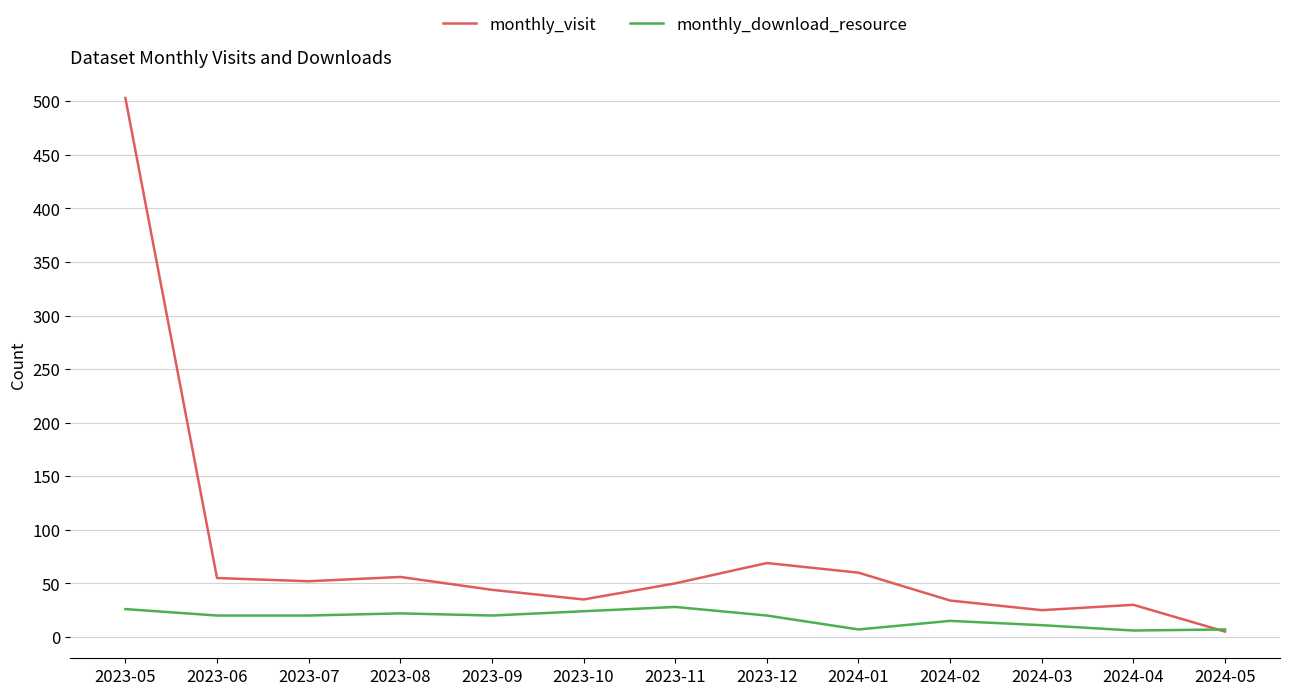

True or false: monthly_visit has a value of 91 at 2023-12.

False